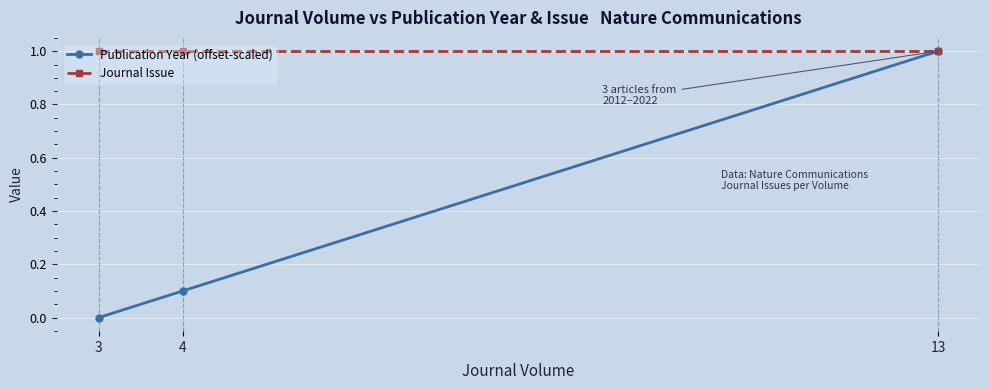

Which series has the largest total across all categories?

Journal Issue